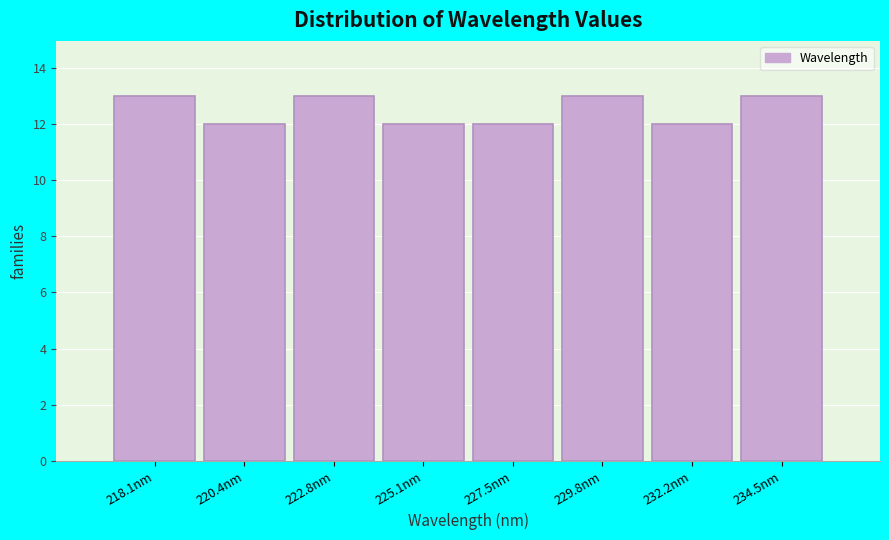

Reading left to right, list all the values displayed in this chart.

13	12	13	12	12	13	12	13